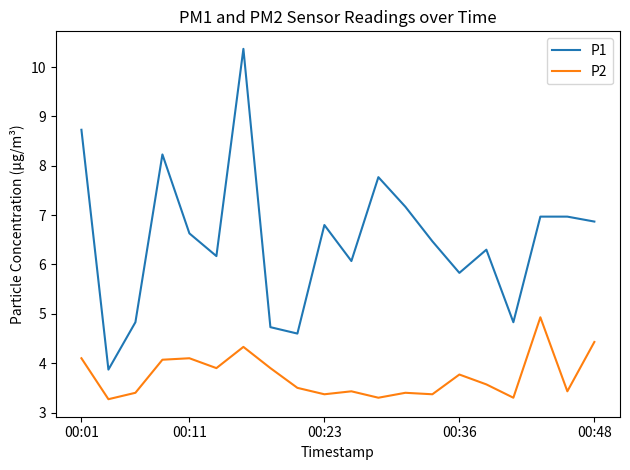

Which series has the largest total across all categories?

P1